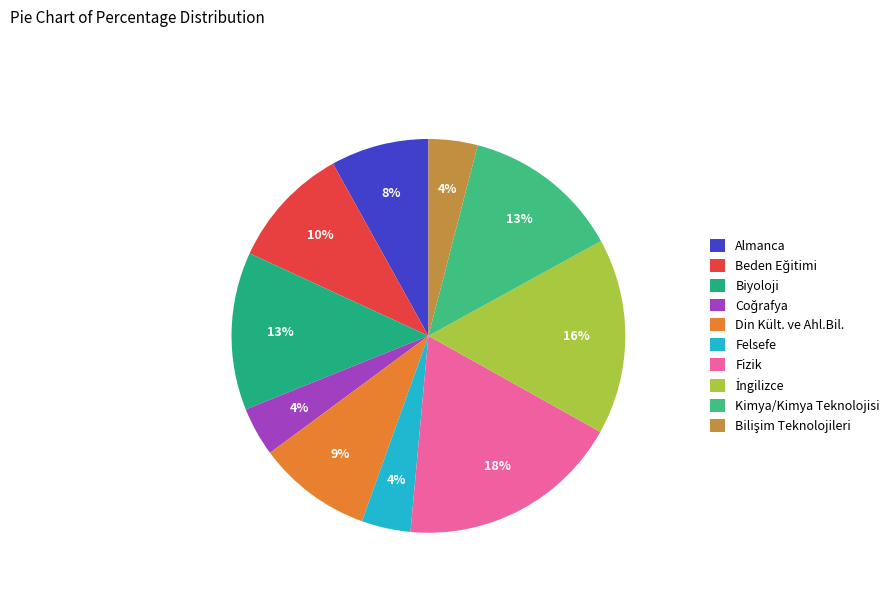

Is it true that Biyoloji is 13% of the pie?

True